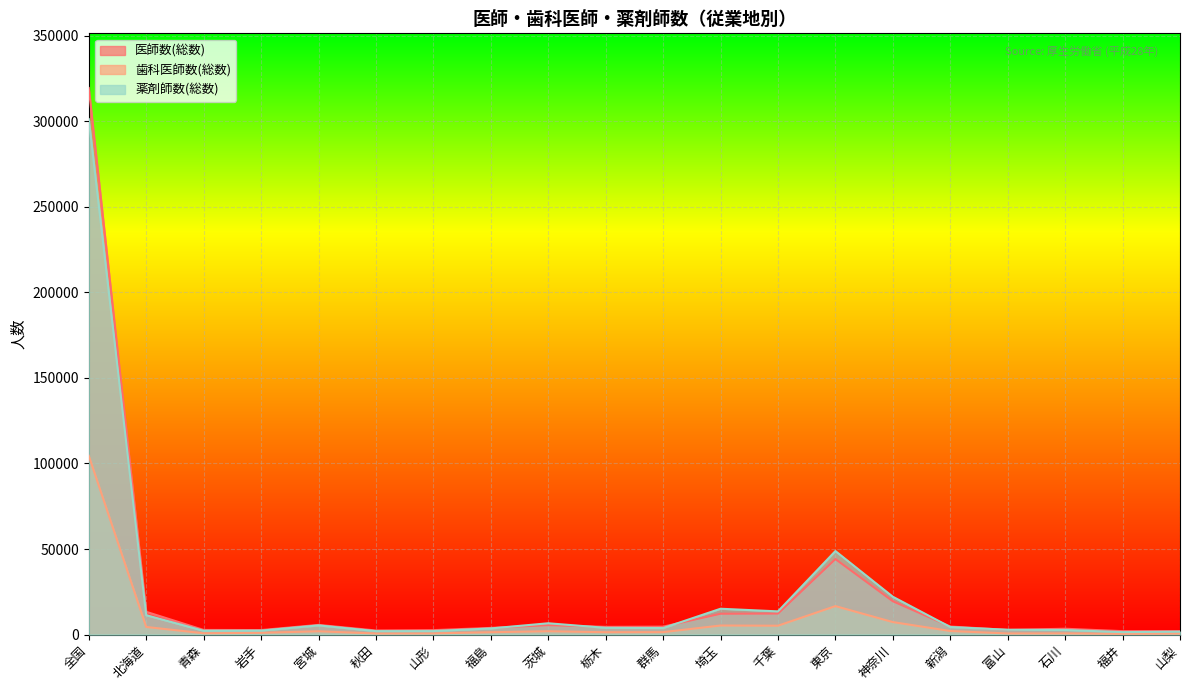

Which label corresponds to the smallest value in the chart?

福井